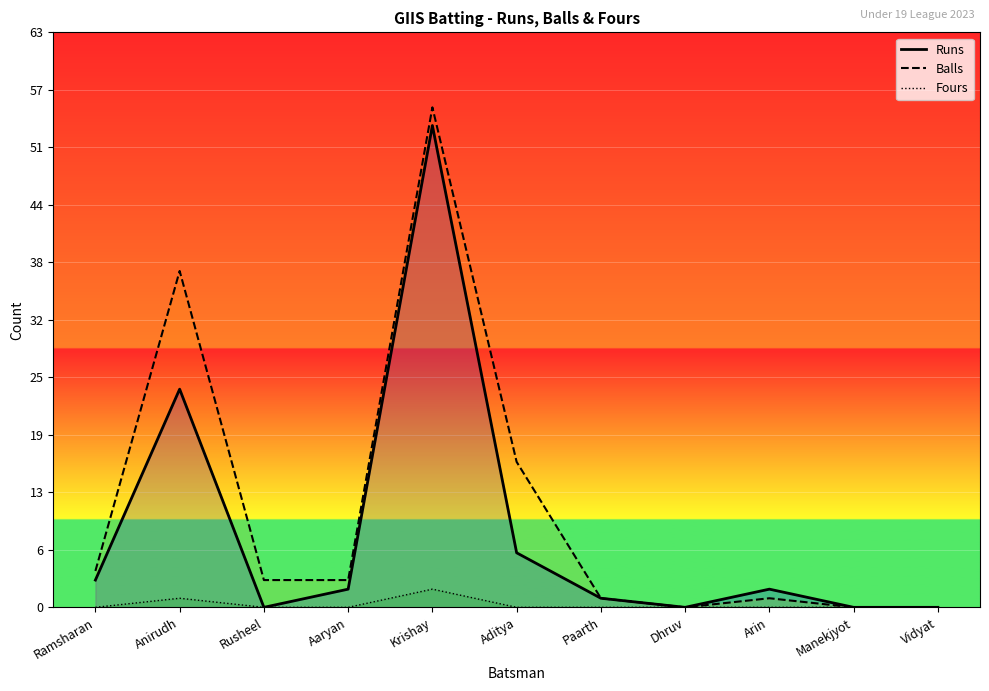

What is the label of the 4th point from the left?

Aaryan